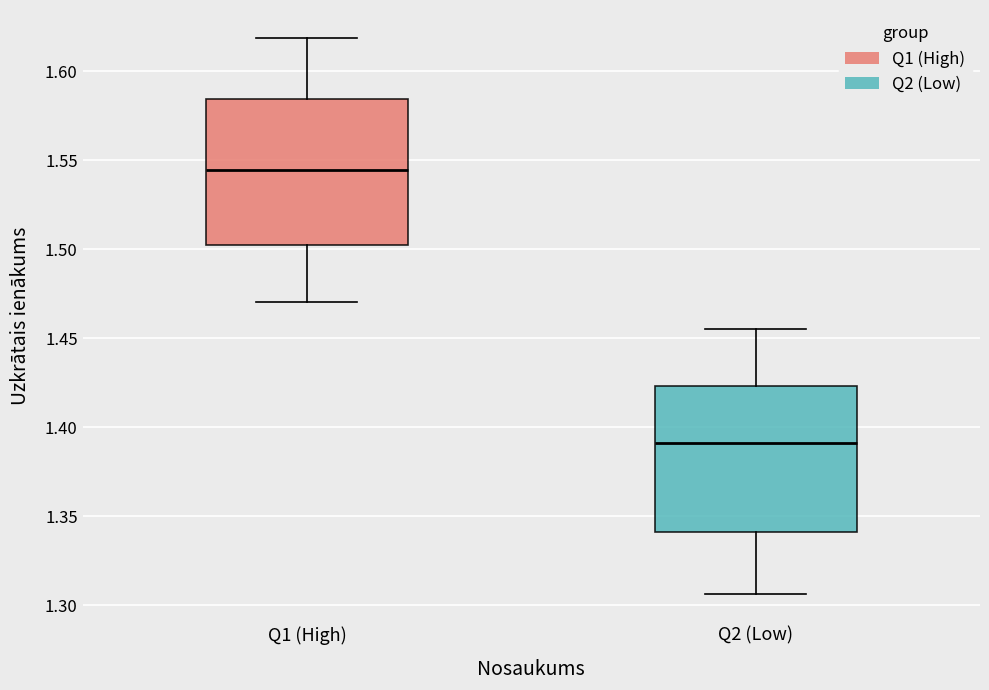

Which box has the highest median line?

Q1 (High)